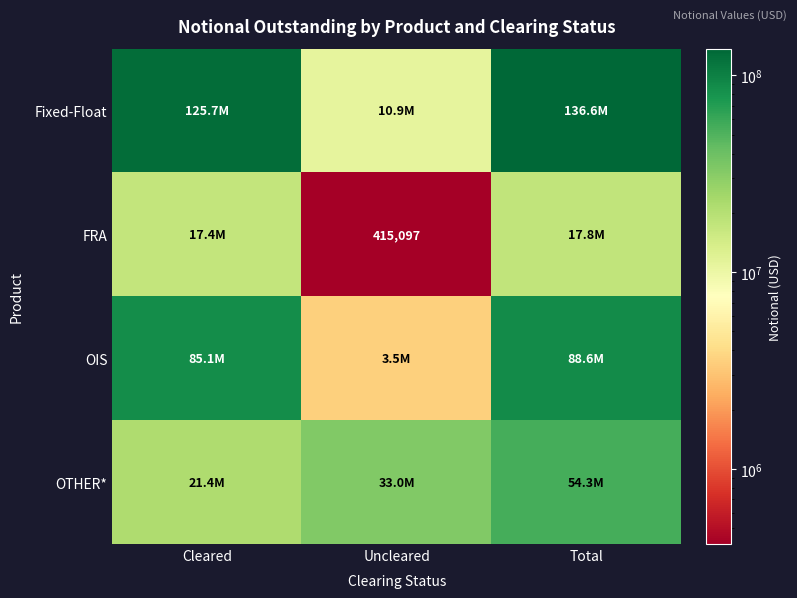

True or false: FRA has a value of 415097 at Uncleared.

True